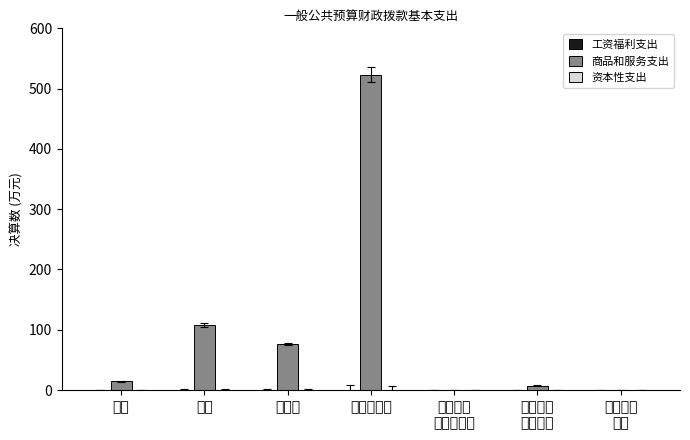

Which label corresponds to the largest value in the chart?

物业管理费